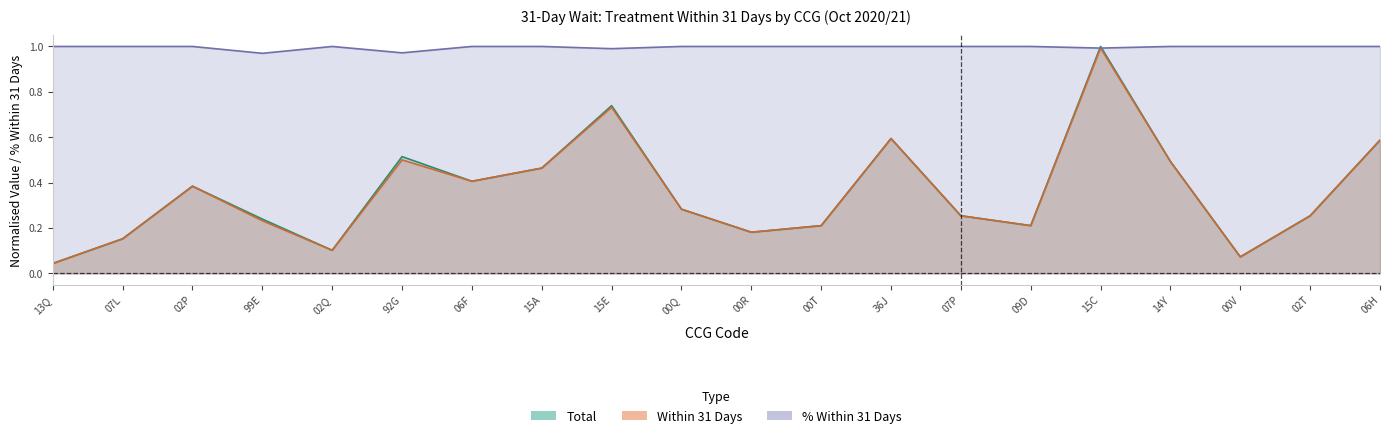

Which series ends up on top after the final intersection of total and pct_within?

pct_within